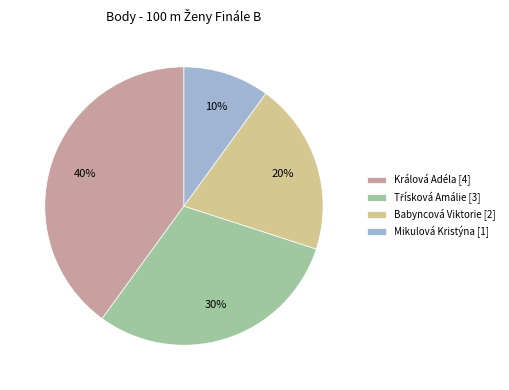

What percentage is the Babyncová Viktorie slice, to the nearest percent?

20%